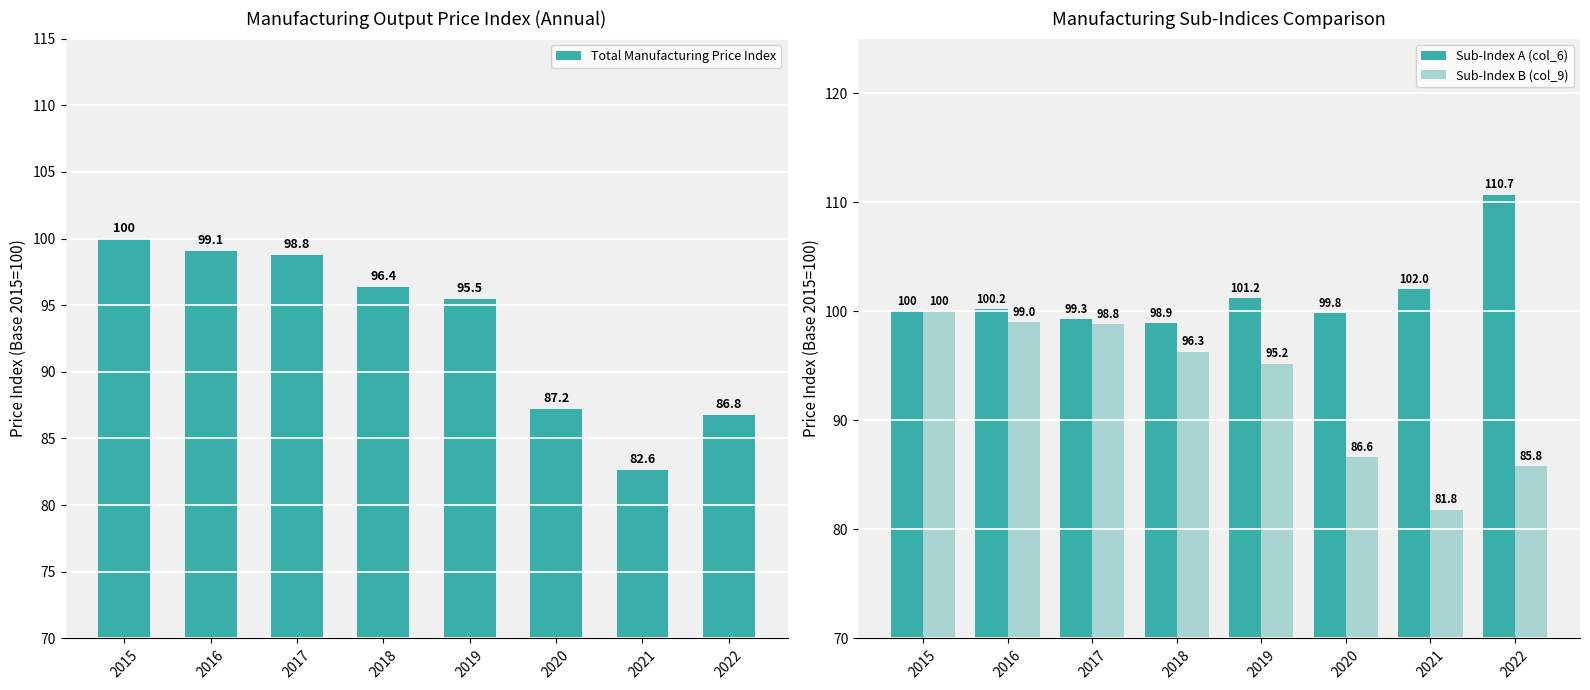

What is the value of the Sub-Index B (col_9) bar at the 6th from the left?

86.6